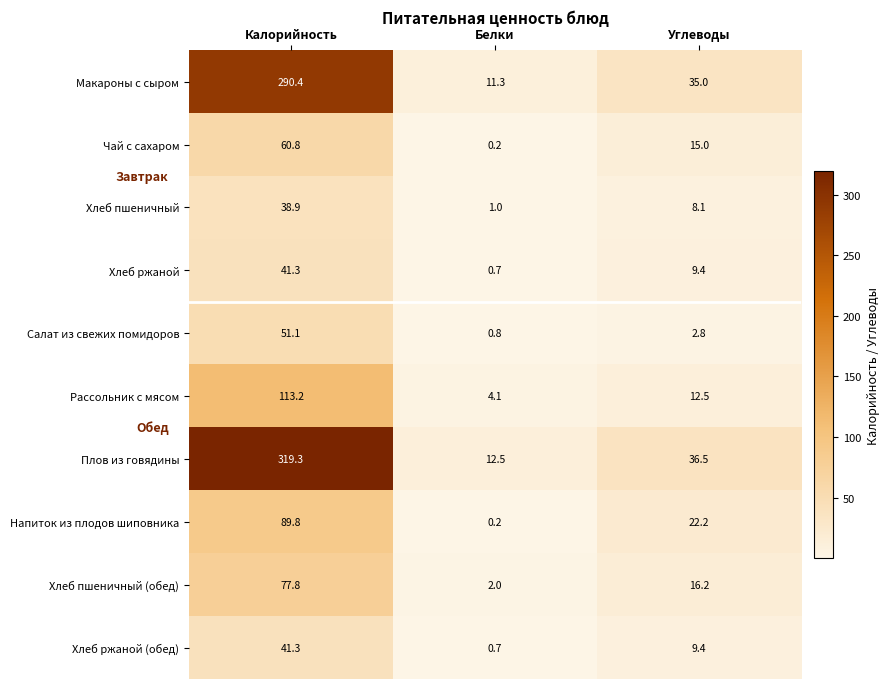

Reading right to left, what are all the values shown in this chart?

Макароны с сыром: 35.0	11.3	290.4
Чай с сахаром: 15.0	0.2	60.8
Хлеб пшеничный: 8.1	1.0	38.9
Хлеб ржаной: 9.4	0.7	41.3
Салат из свежих помидоров: 2.8	0.8	51.1
Рассольник с мясом: 12.5	4.1	113.2
Плов из говядины: 36.5	12.5	319.3
Напиток из плодов шиповника: 22.2	0.2	89.8
Хлеб пшеничный (обед): 16.2	2.0	77.8
Хлеб ржаной (обед): 9.4	0.7	41.3